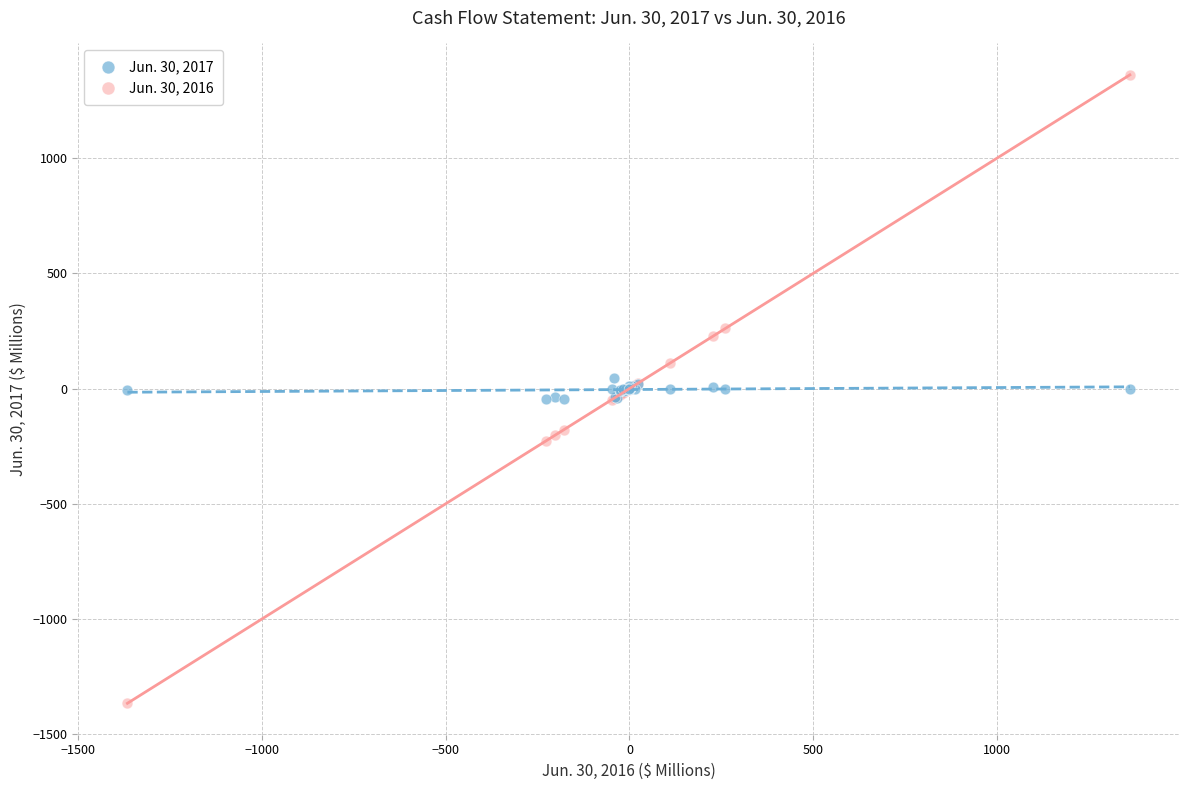

What is the X range (max minus min) for the scatter plot?

2727.6